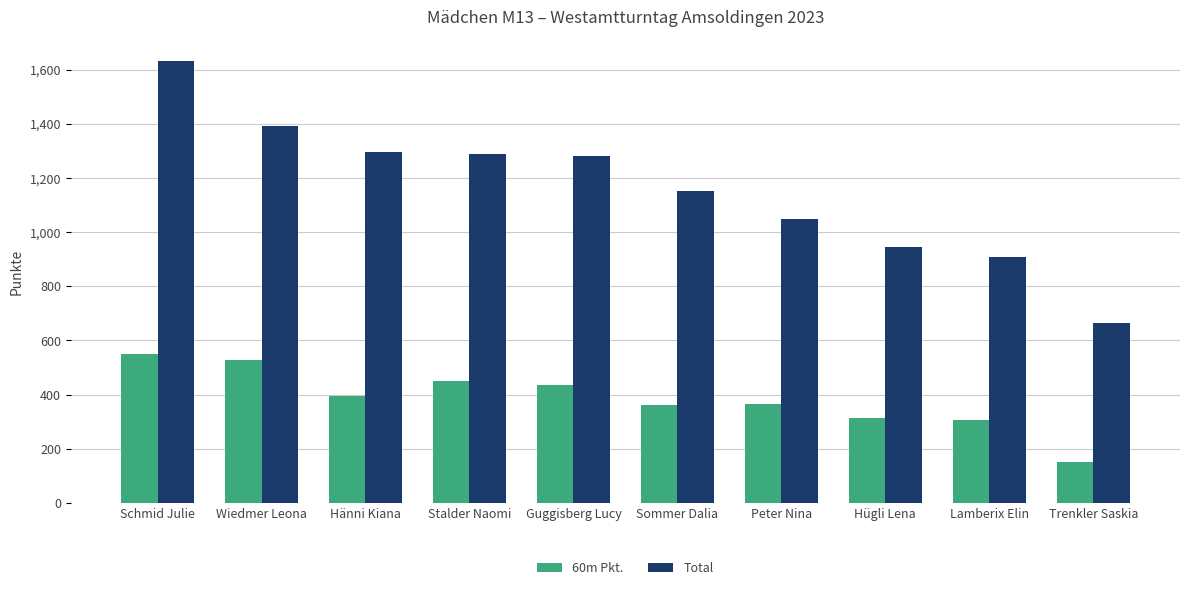

What is the difference between the Total values at Stalder Naomi and Schmid Julie?

341